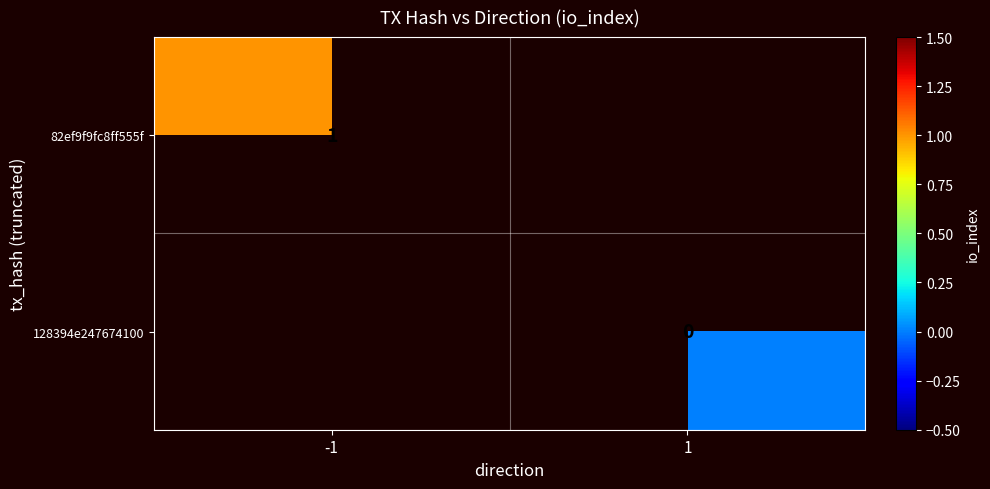

Count the number of data series in this chart.

2